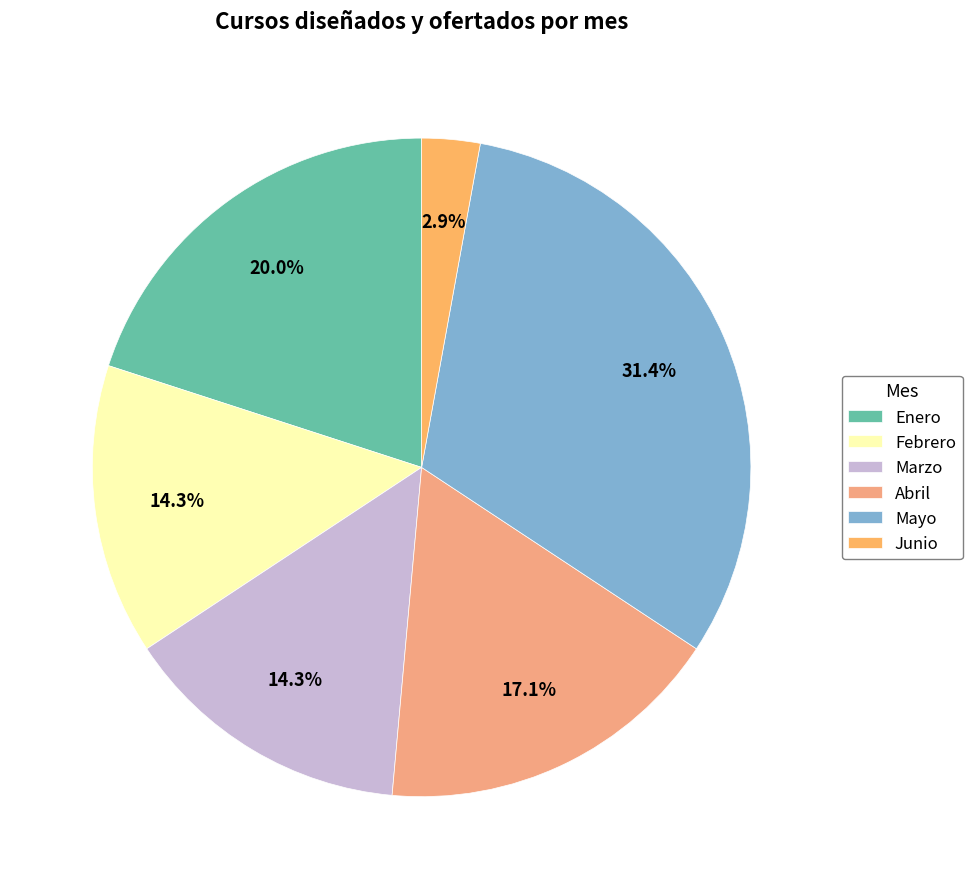

How many slices are in this pie chart?

6